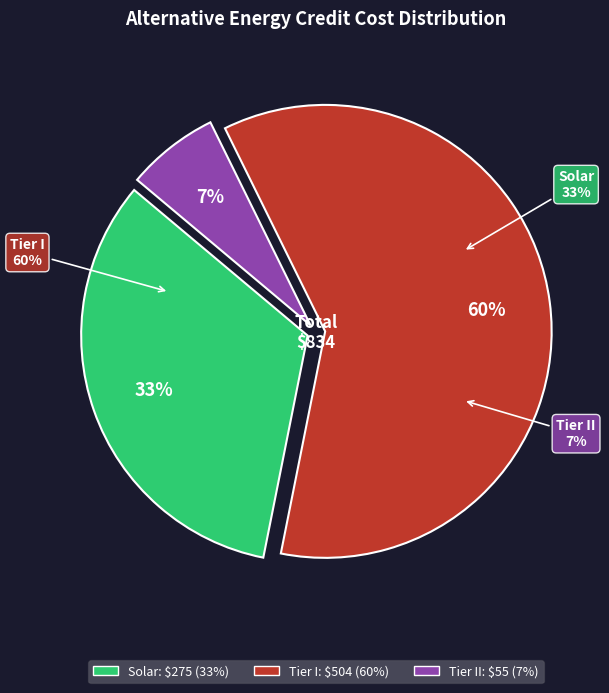

How many segments does this pie chart have?

3